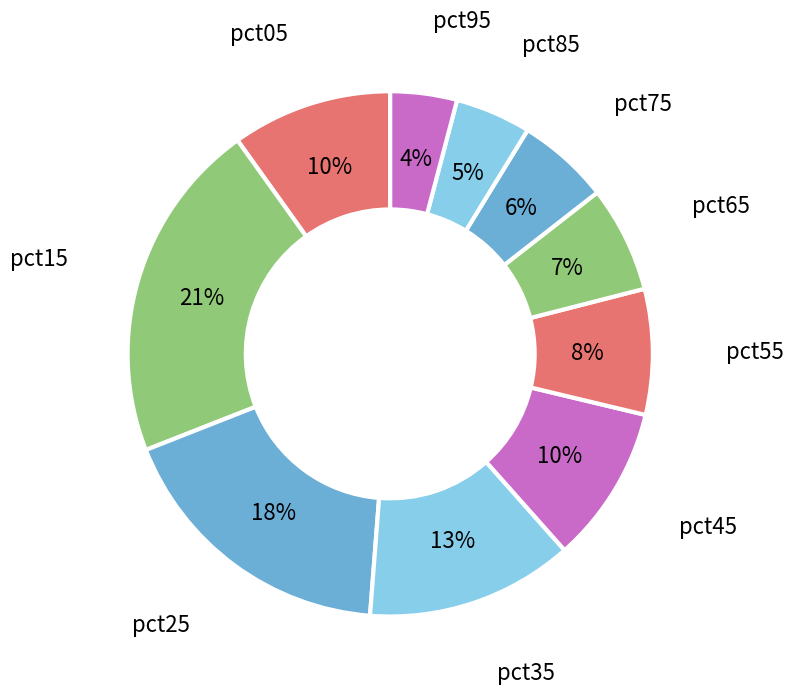

How many slices are in this pie chart?

10